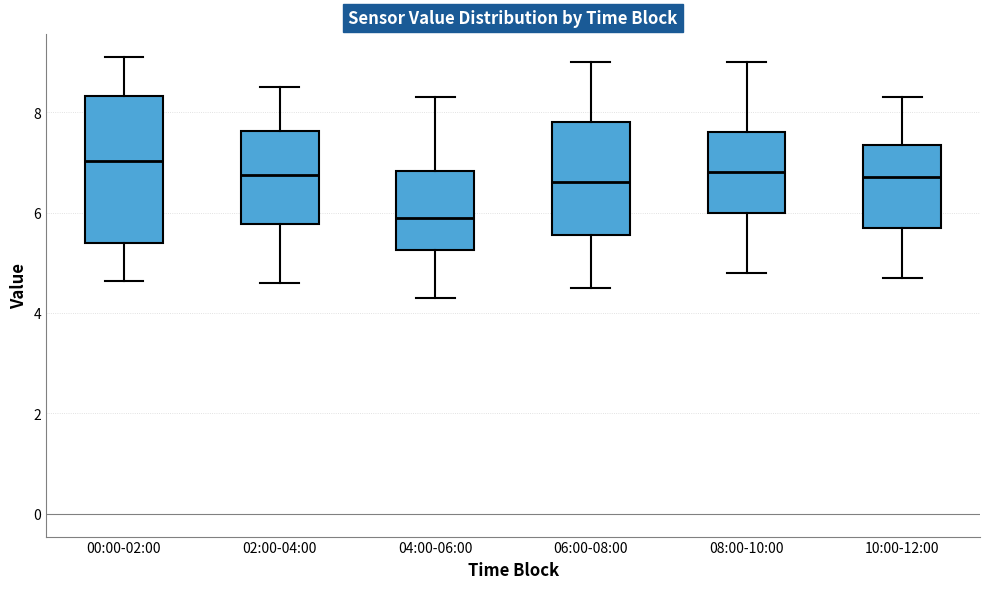

Reading left to right, transcribe this box plot: for each box, give where its median line is, the range the box spans, and where its two whiskers end, as read against the y-axis. The values are not printed on the chart, so give them approximately, as read against the axis.

00:00-02:00: median 7.0, box 5.4 to 8.4, whiskers 4.6 to 9.2
02:00-04:00: median 6.8, box 5.8 to 7.6, whiskers 4.6 to 8.6
04:00-06:00: median 6.0, box 5.2 to 6.8, whiskers 4.4 to 8.4
06:00-08:00: median 6.6, box 5.6 to 7.8, whiskers 4.6 to 9.0
08:00-10:00: median 6.8, box 6.0 to 7.6, whiskers 4.8 to 9.0
10:00-12:00: median 6.8, box 5.8 to 7.4, whiskers 4.8 to 8.4